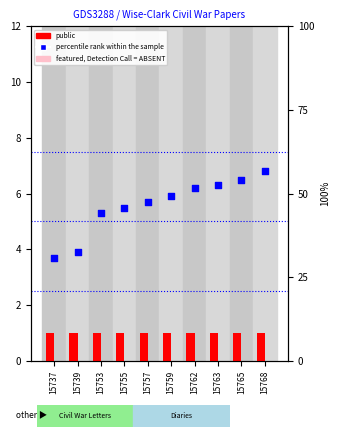

Which series has the largest Y range (max minus min)?

percentile rank within the sample